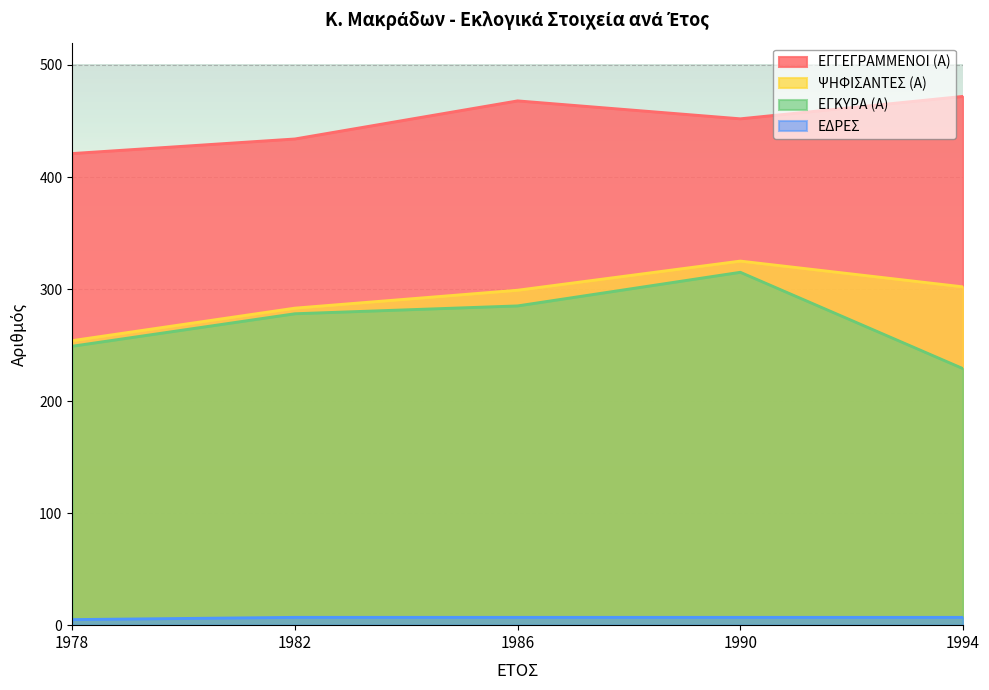

How many lines are shown in the chart?

4